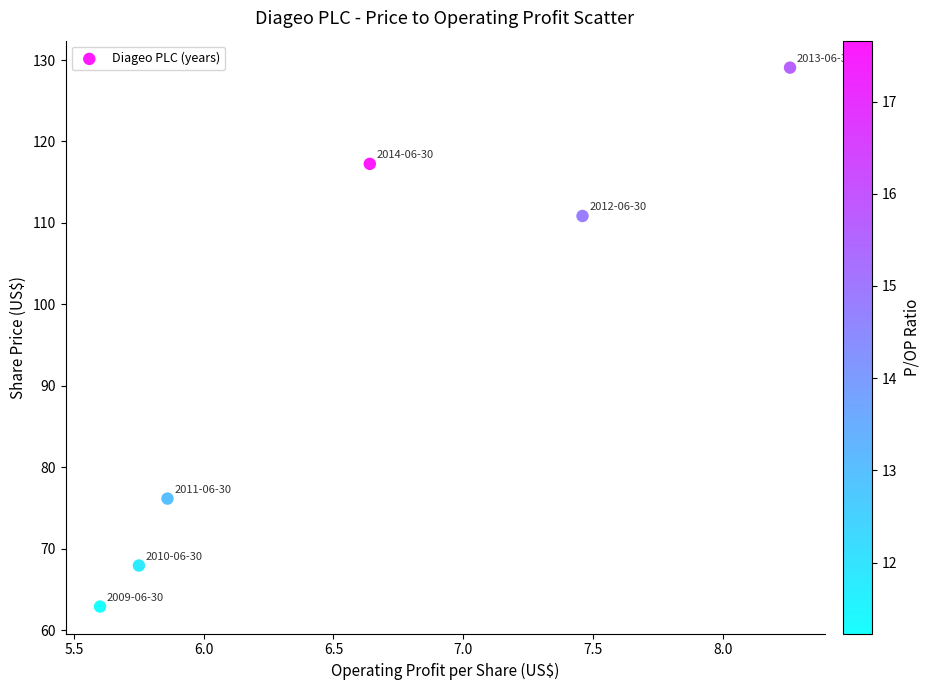

What is the range of X values (max minus min)?

2.7